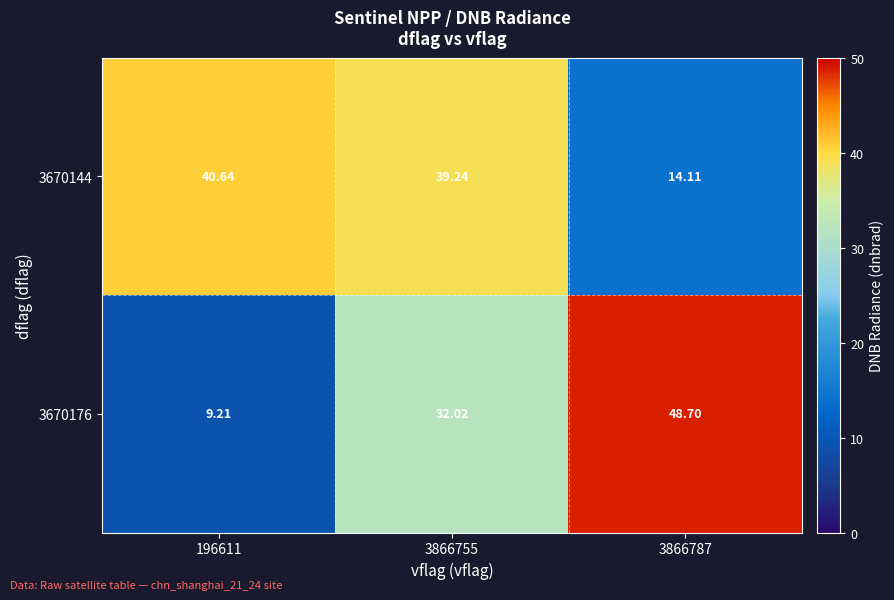

What is the total value across all series at 3866755?

71.3